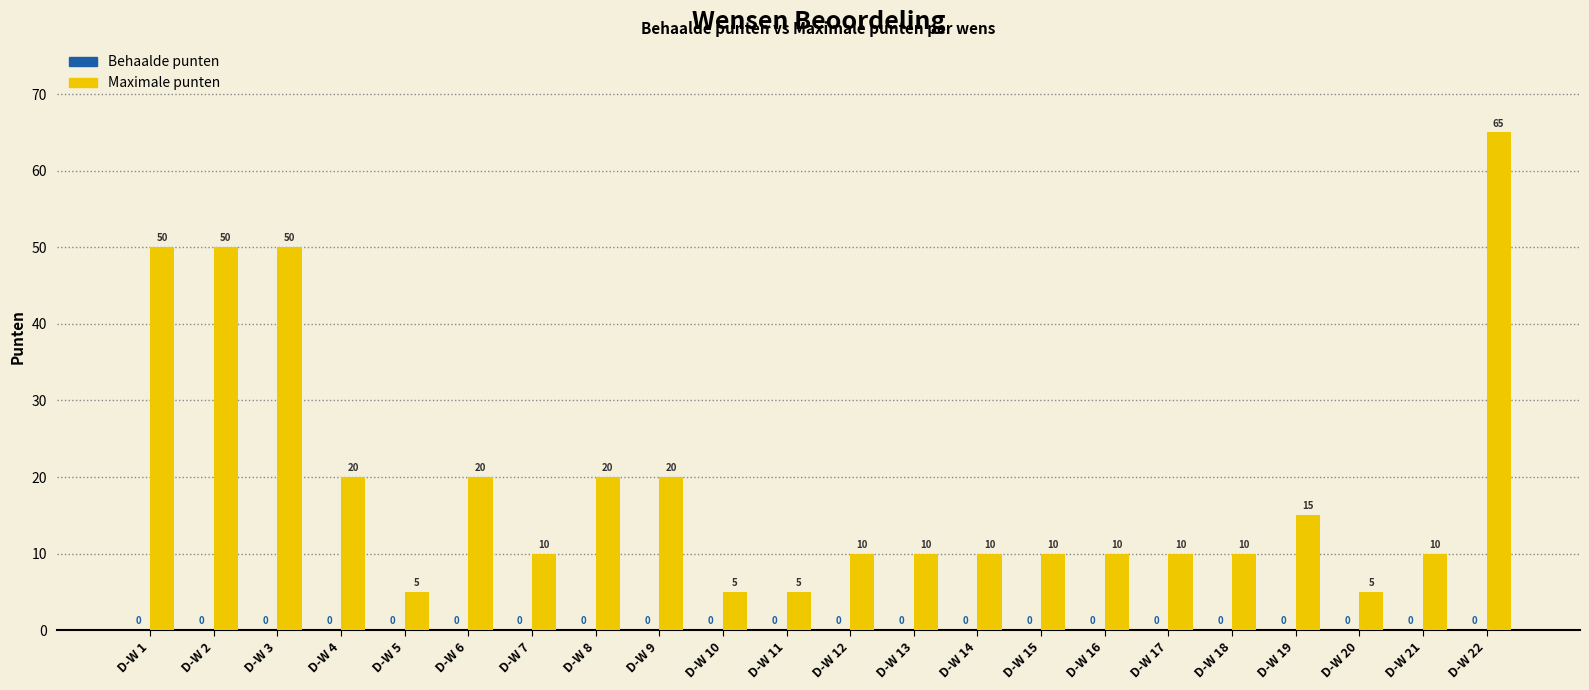

Reading right to left, transcribe all the data shown in this chart.

D-W 22=65	D-W 21=10	D-W 20=5	D-W 19=15	D-W 18=10	D-W 17=10	D-W 16=10	D-W 15=10	D-W 14=10	D-W 13=10	D-W 12=10	D-W 11=5	D-W 10=5	D-W 9=20	D-W 8=20	D-W 7=10	D-W 6=20	D-W 5=5	D-W 4=20	D-W 3=50	D-W 2=50	D-W 1=50